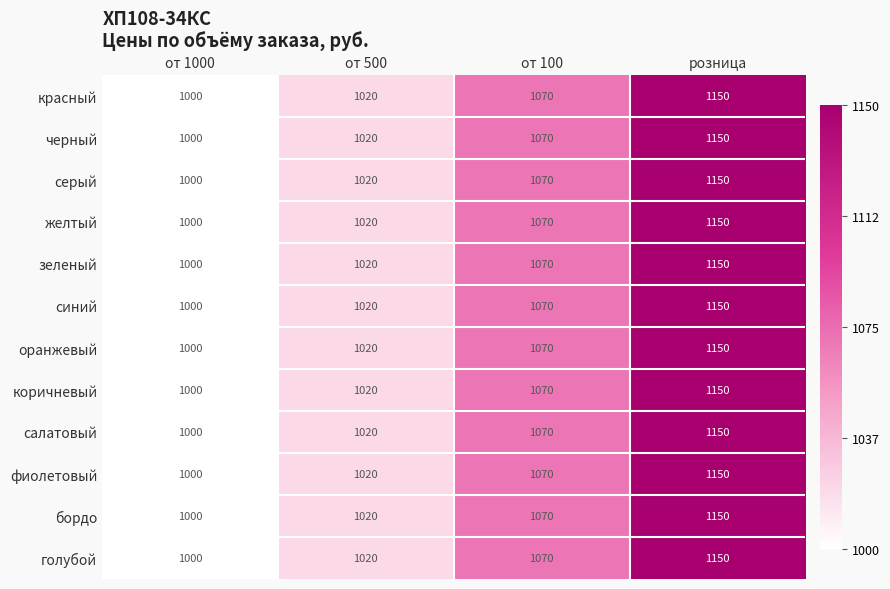

True or false: зеленый has a value of 1402 at от 1000.

False